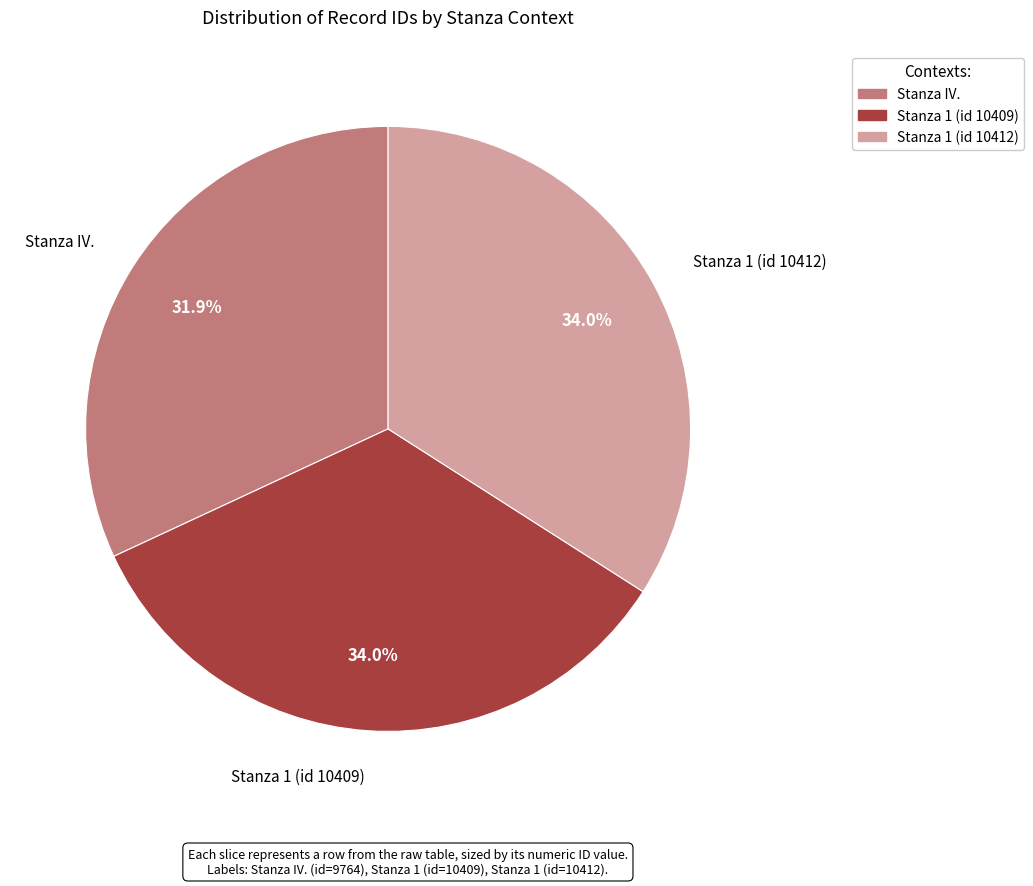

Is it true that Stanza IV. is 32% of the pie?

True